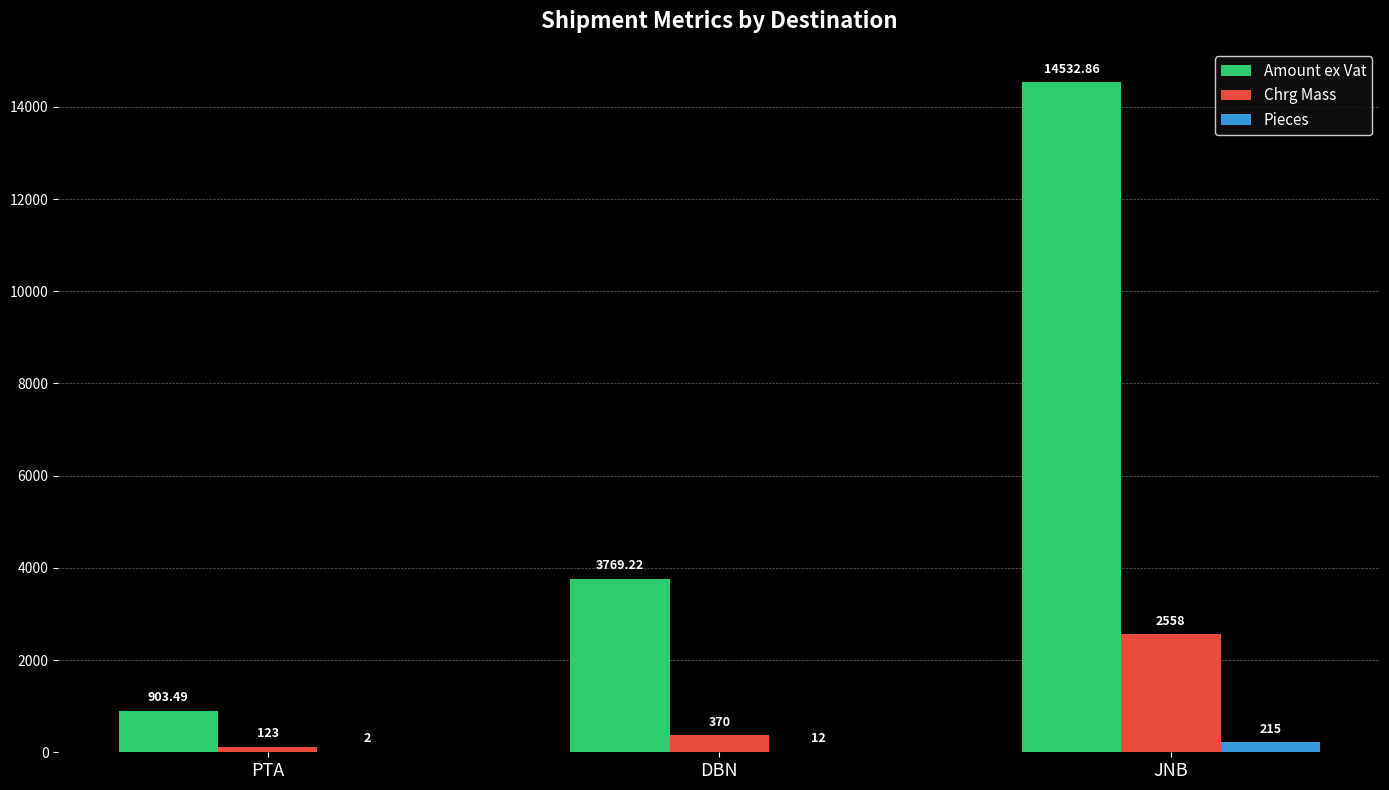

What is the sum of the Chrg Mass values at DBN and JNB?

2928.0